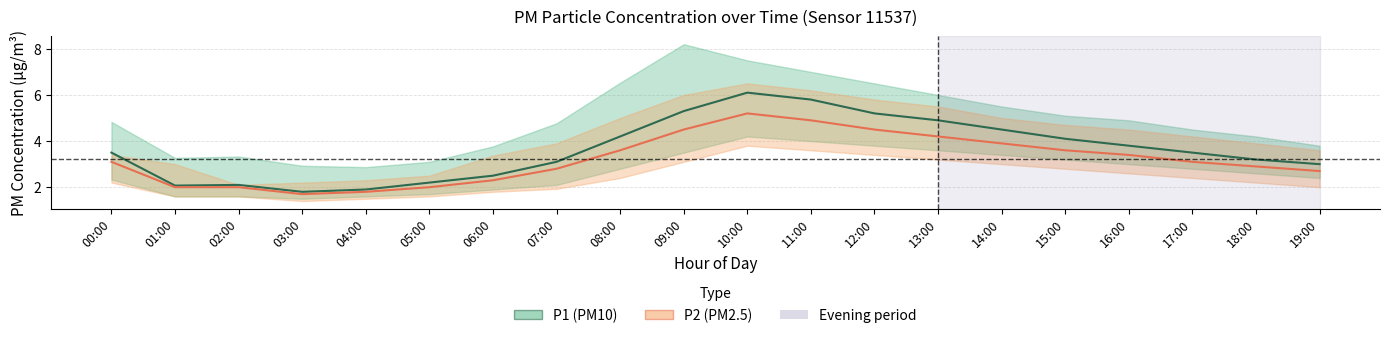

At which category does P1 (PM10) reach its first local valley?

01:00